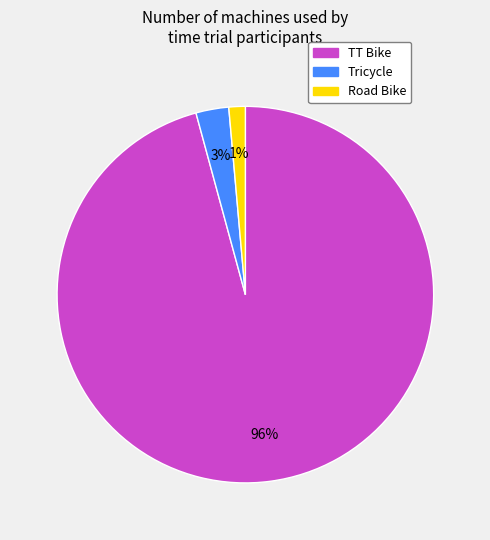

Rank the categories by value from highest to lowest.

TT Bike, Tricycle, Road Bike